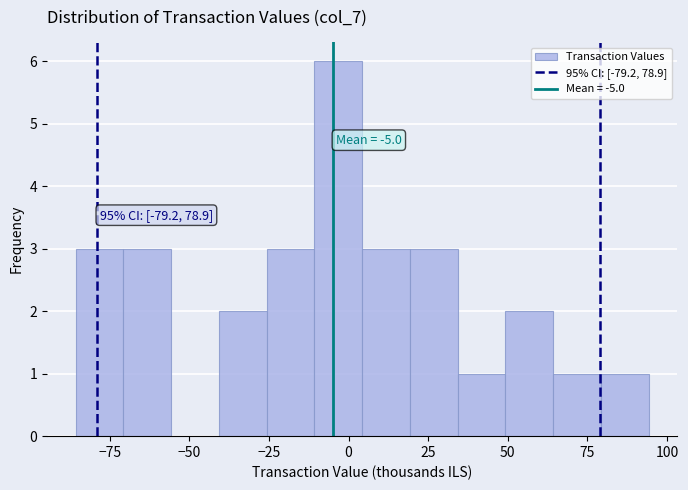

Read against the x-axis, roughly where is the centre of the tallest bar?

-5